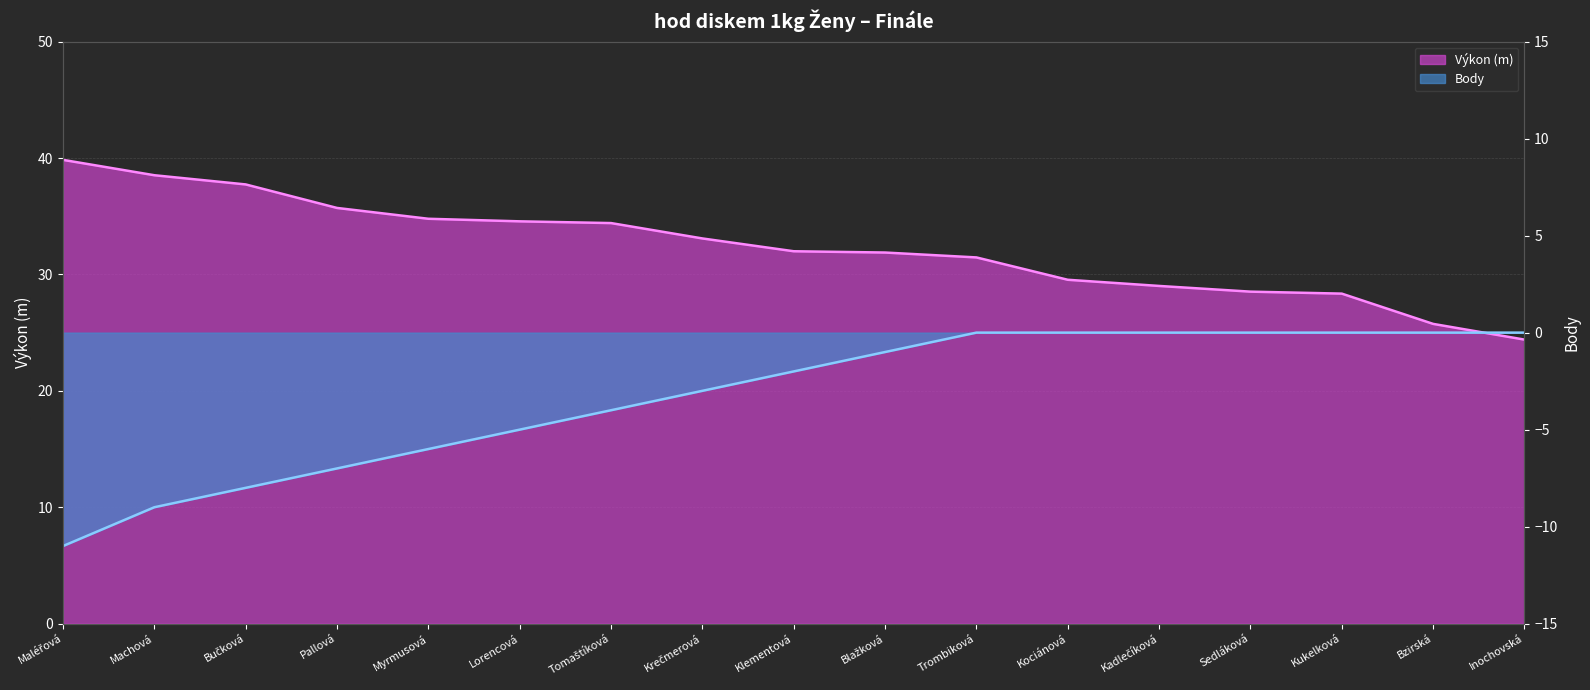

True or false: Výkon and Body cross at least once.

False